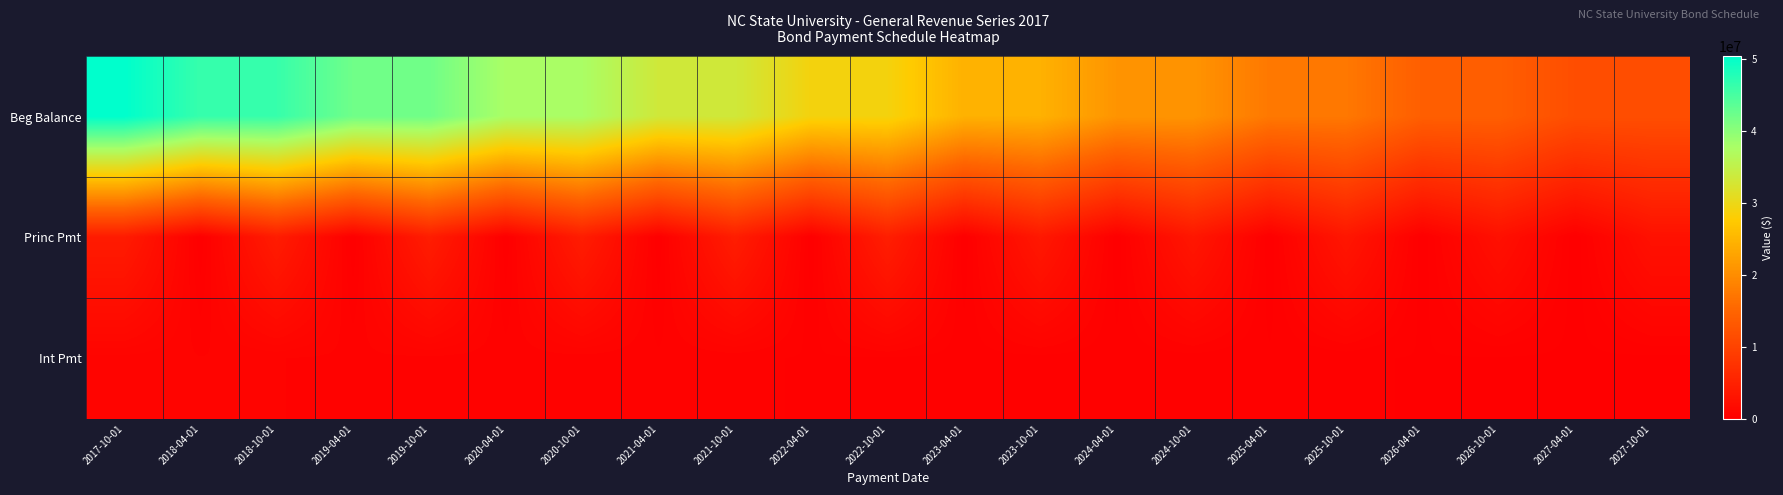

What is the difference between the highest and lowest values at 2025-10-01?

17211176.3